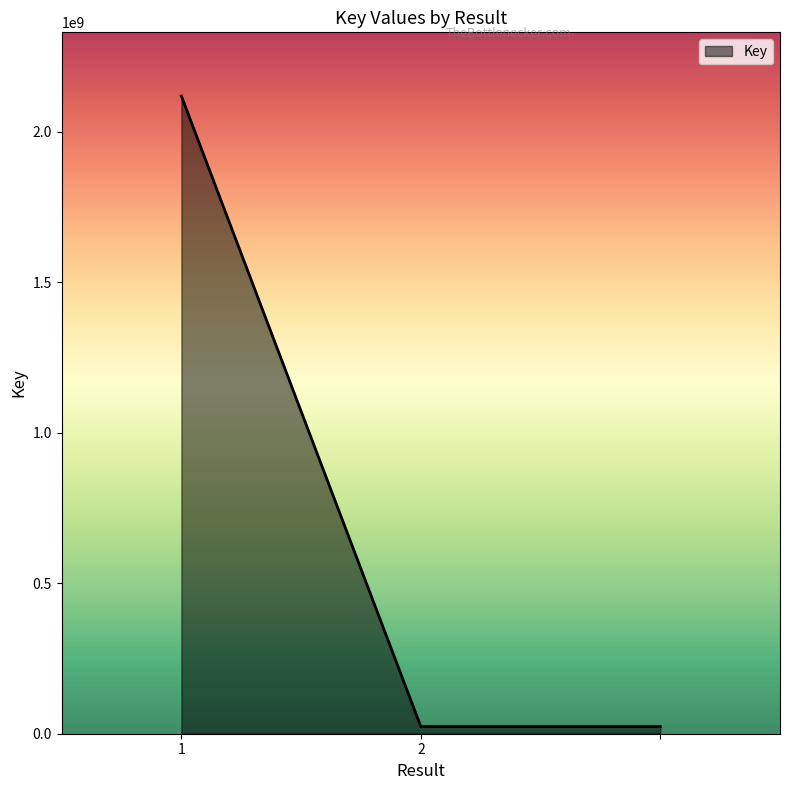

Rank the categories by value from highest to lowest.

1, 2, 